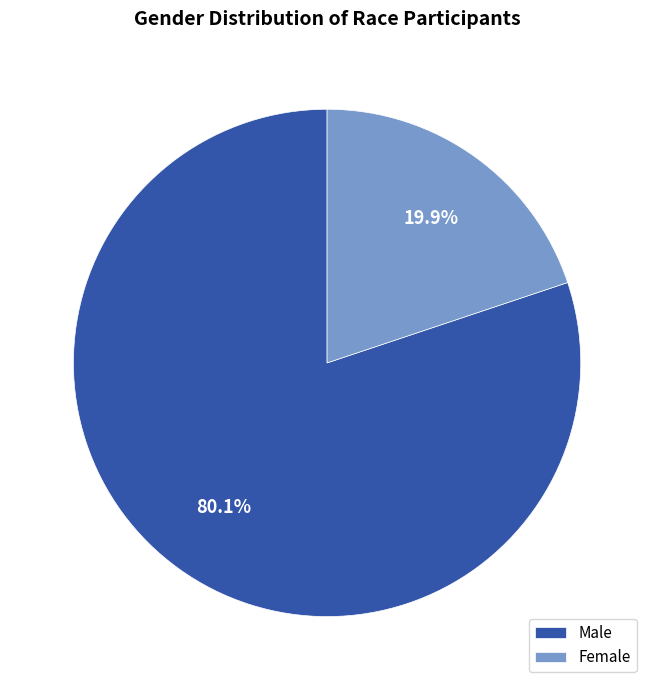

Which slice is the largest?

Male